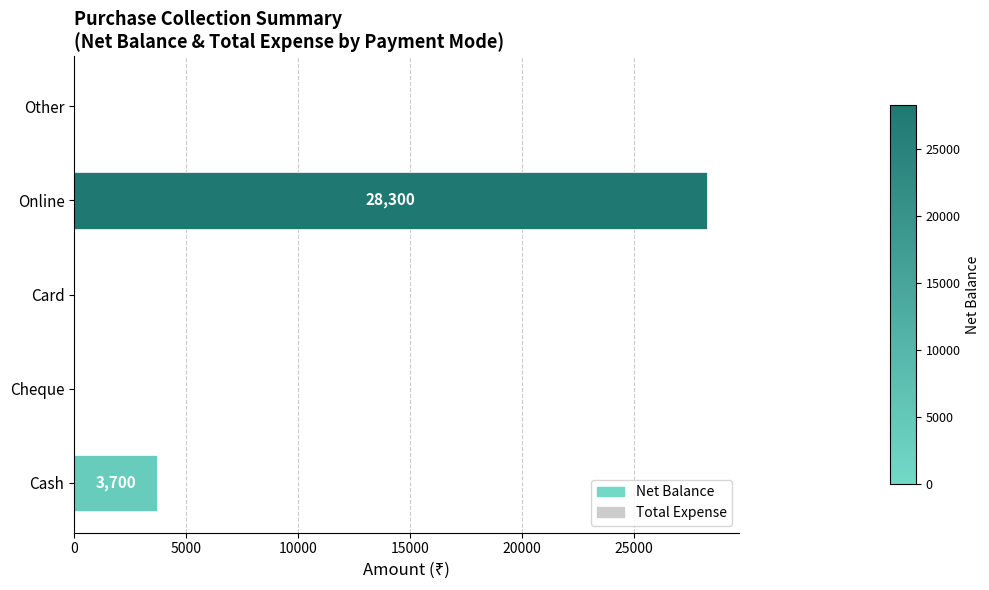

The value at Online is 10838. True or false?

False